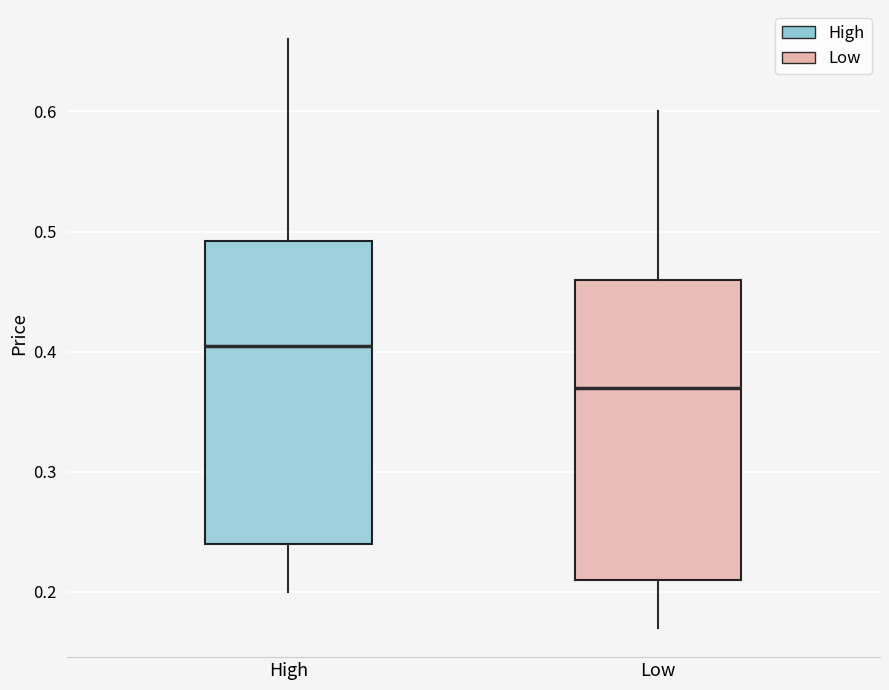

Reading left to right, read every box against the y-axis: the position of its median line, the range the box covers, and the ends of its whiskers. The values are not printed on the chart, so give them approximately, as read against the axis.

High: median 0.41, box 0.24 to 0.49, whiskers 0.20 to 0.66
Low: median 0.37, box 0.21 to 0.46, whiskers 0.17 to 0.60